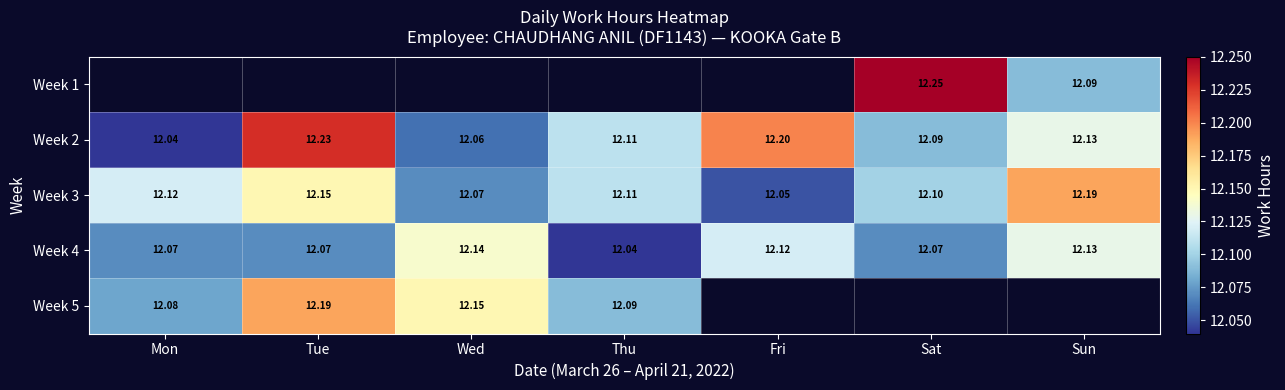

Is the value of Week 1 at Sun greater than the value of Week 3 at Tue?

No